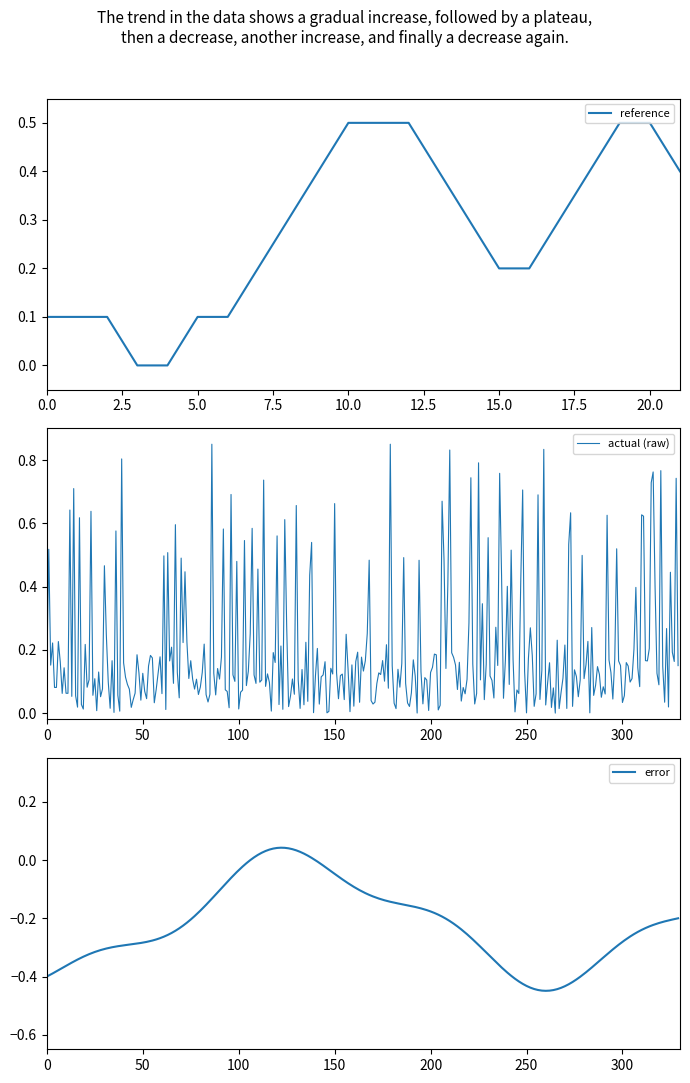

What is the maximum value for reference?

0.5